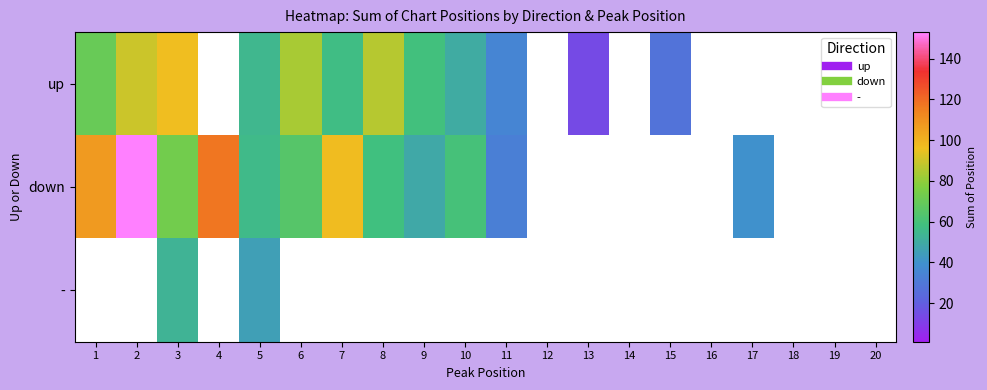

At which category is the sum across all series the highest?

3